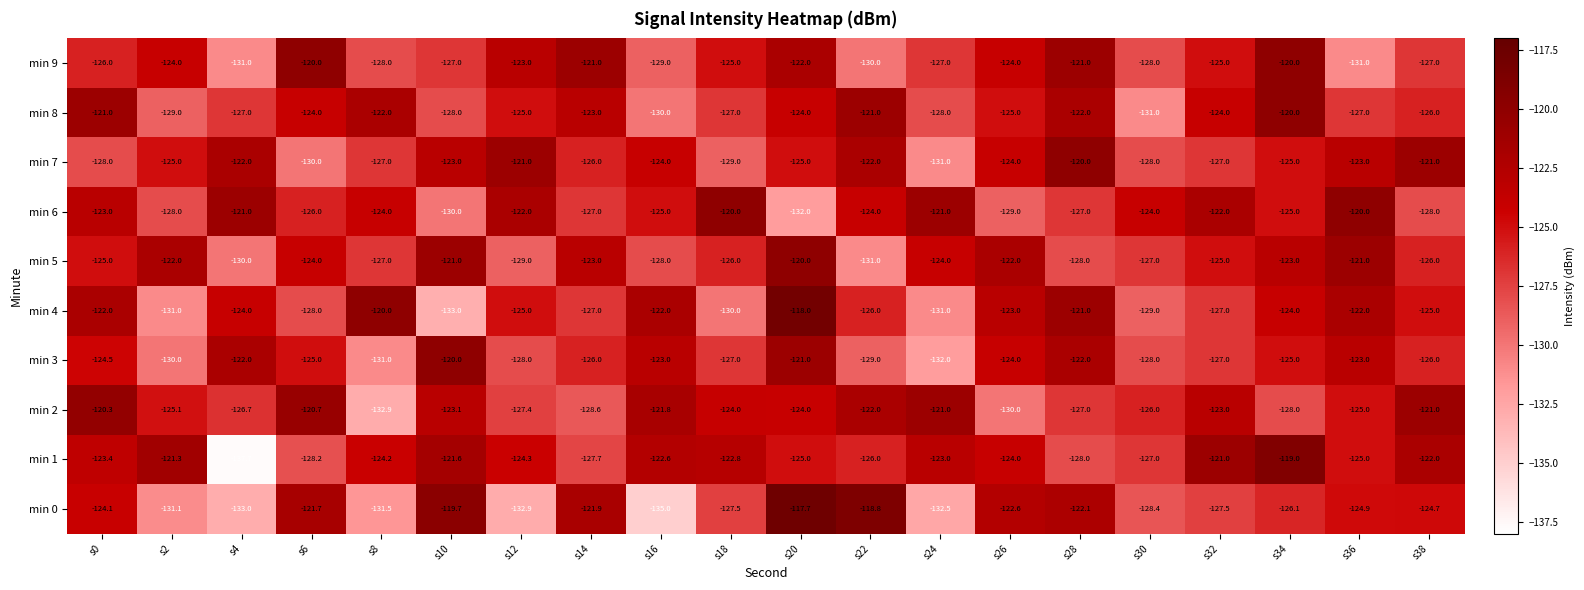

What is the average value of the min 4 series?

-125.4